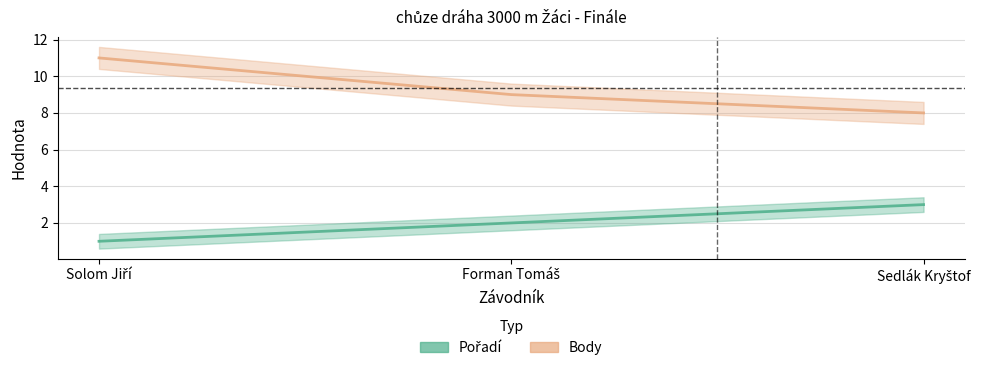

What is the total value across all series at Solom Jiří?

12